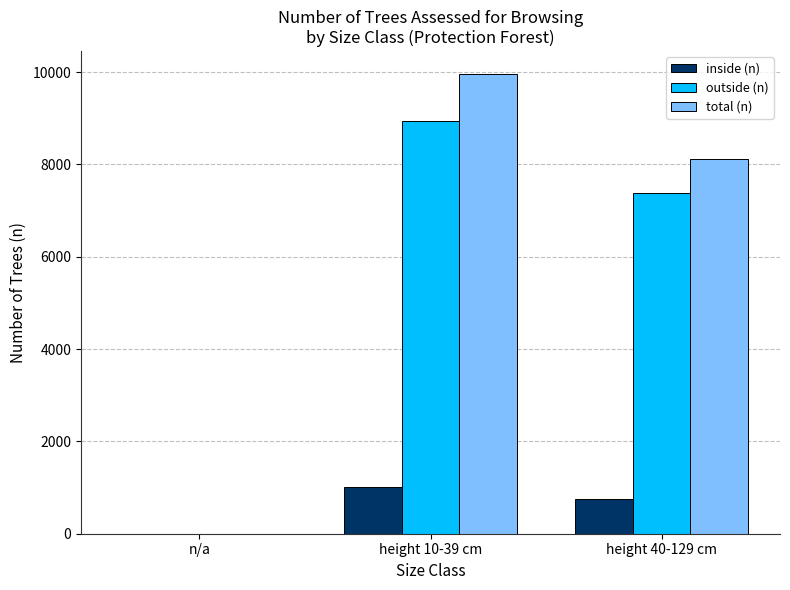

The value of inside (n) at height 10-39 cm is 241. True or false?

False